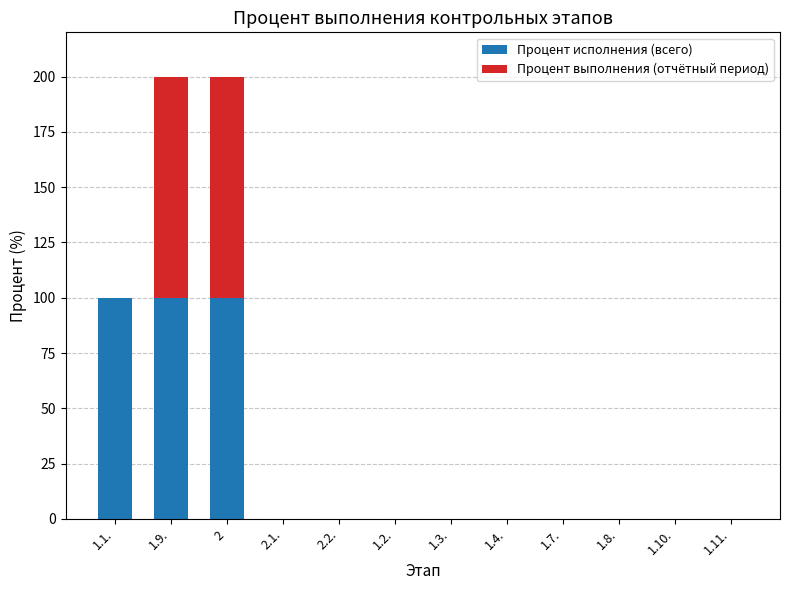

The value of Процент исполнения (всего) at 2 is 55. True or false?

False